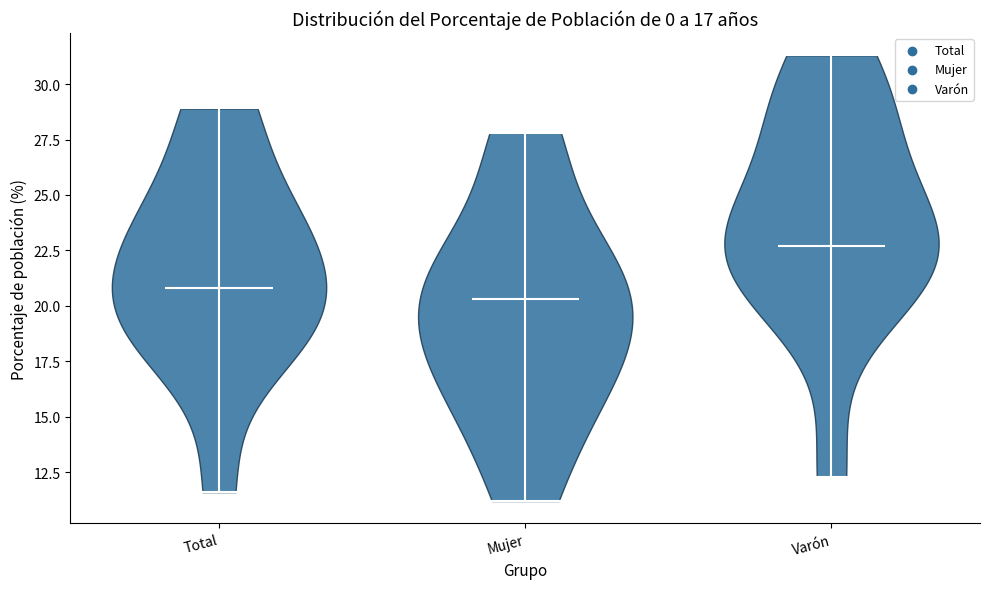

Reading left to right, read every violin against the y-axis: where its median line is, and the lowest and highest points it reaches. The values are not printed on the chart, so give them approximately, as read against the axis.

Total: median line 21.0, lowest point 11.5, highest point 29.0
Mujer: median line 20.5, lowest point 11.0, highest point 28.0
Varón: median line 22.5, lowest point 12.5, highest point 31.5